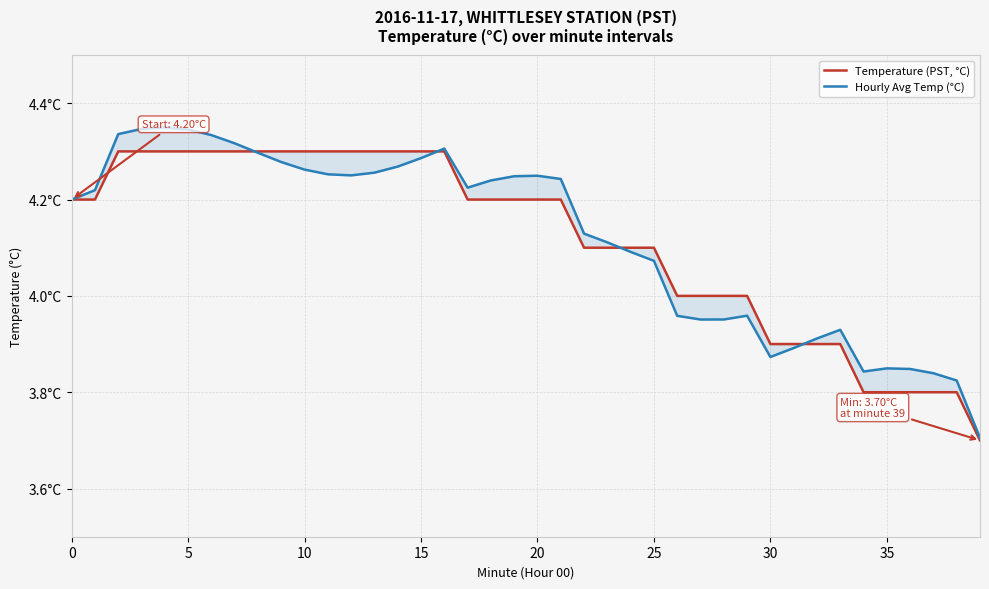

What is the label of the 37th point from the left?

36